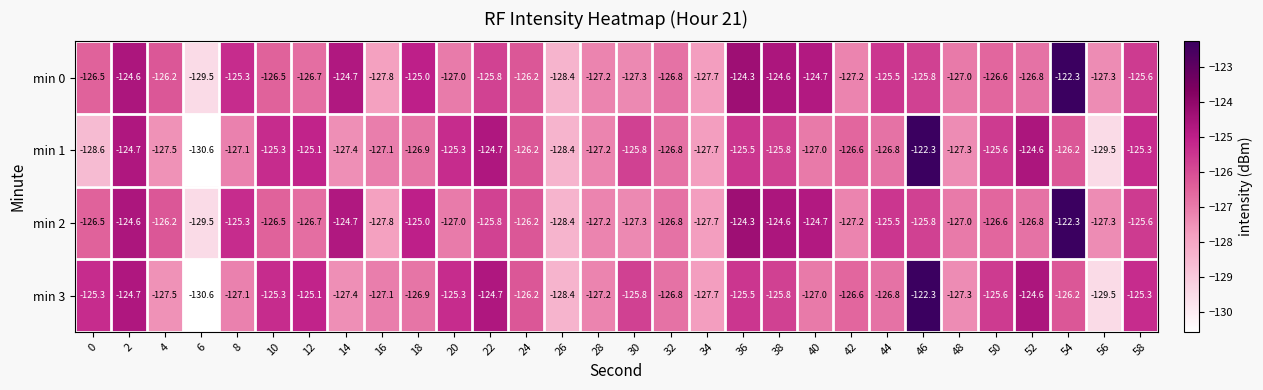

True or false: min 3 has a value of -126.9 at 18.

True